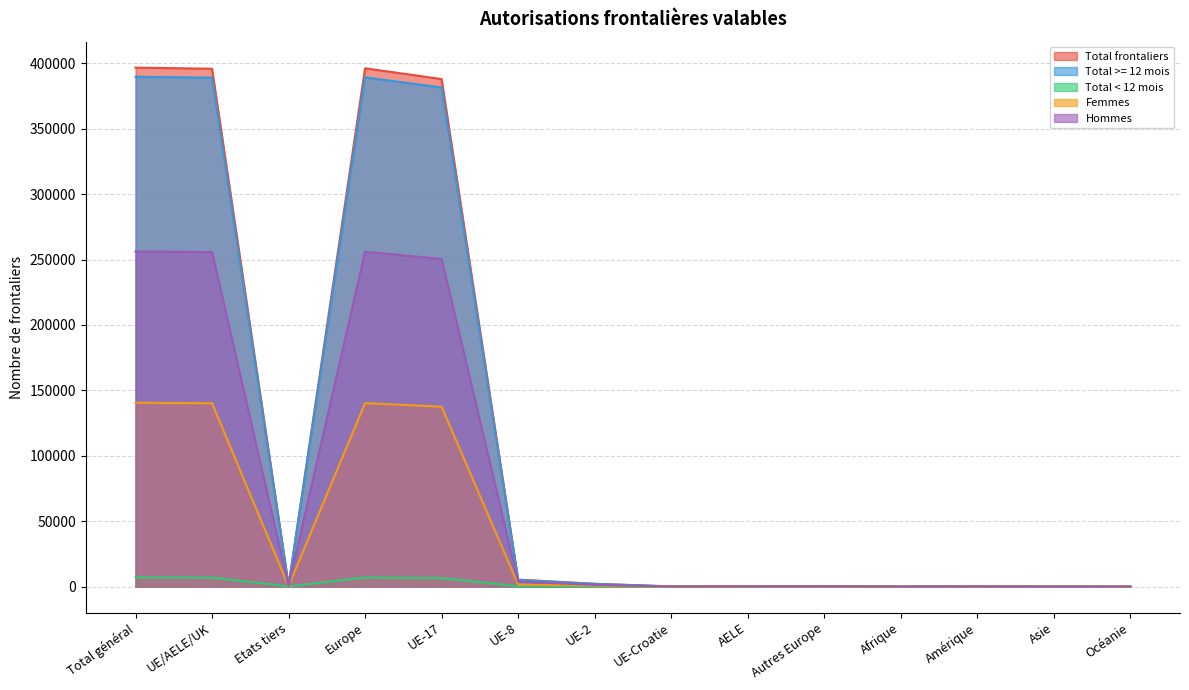

Is the value of Total frontaliers at UE-8 greater than the value of Hommes at UE/AELE/UK?

No